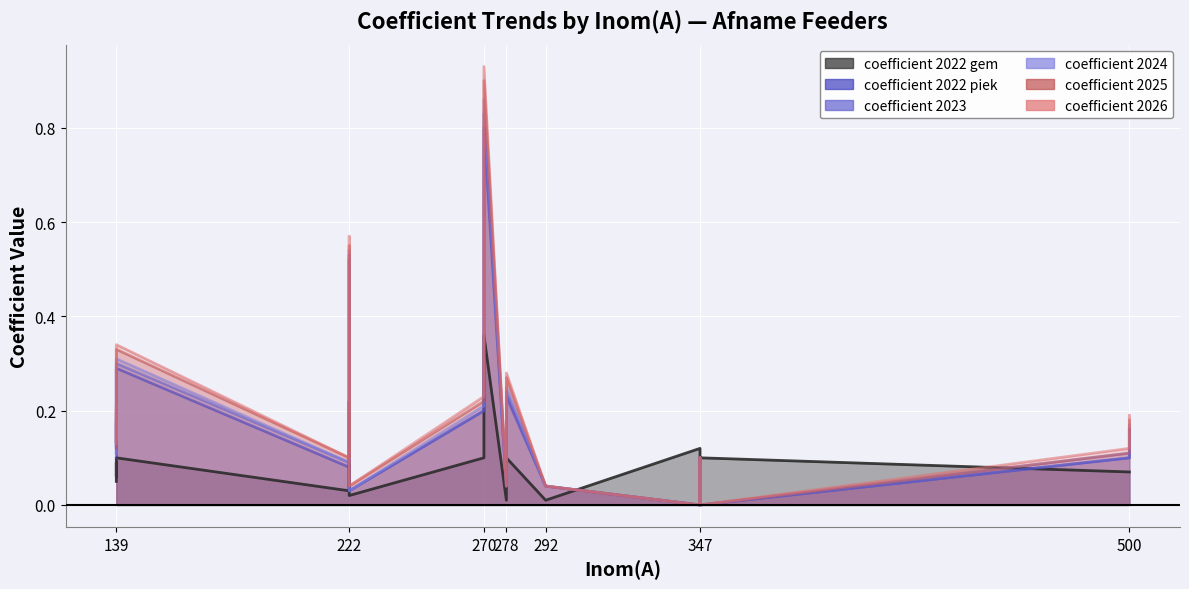

The value of coefficient 2022 piek at 2 is 0.2. True or false?

True